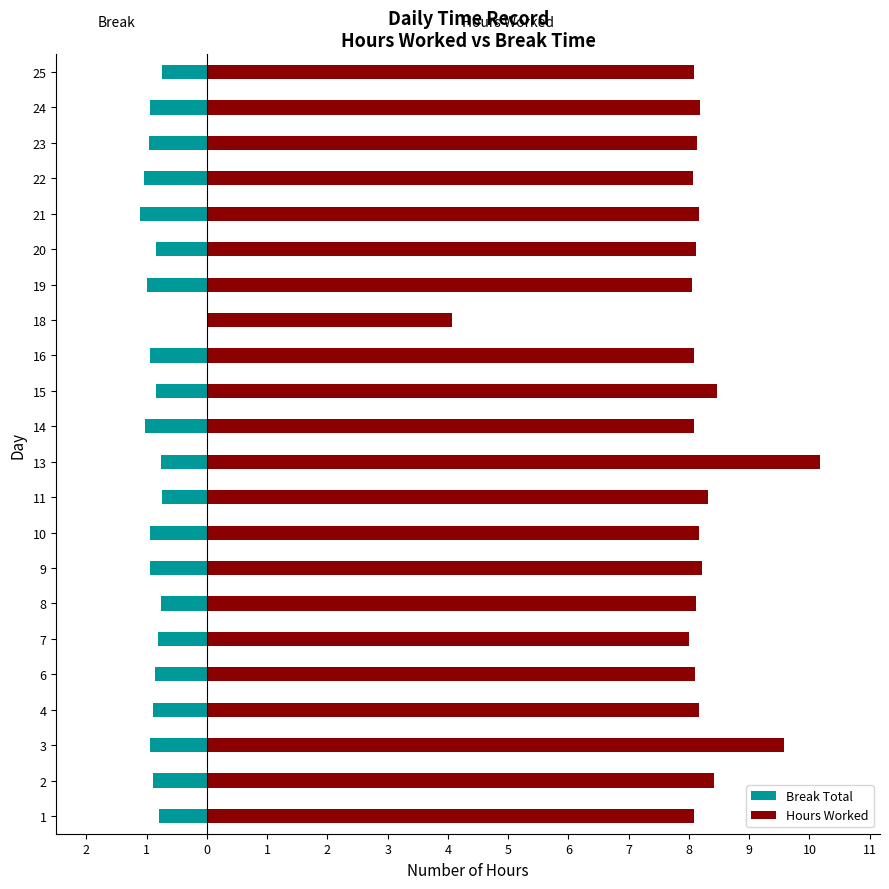

What is the difference between the maximum and minimum values in the Hours Worked series?

6.1